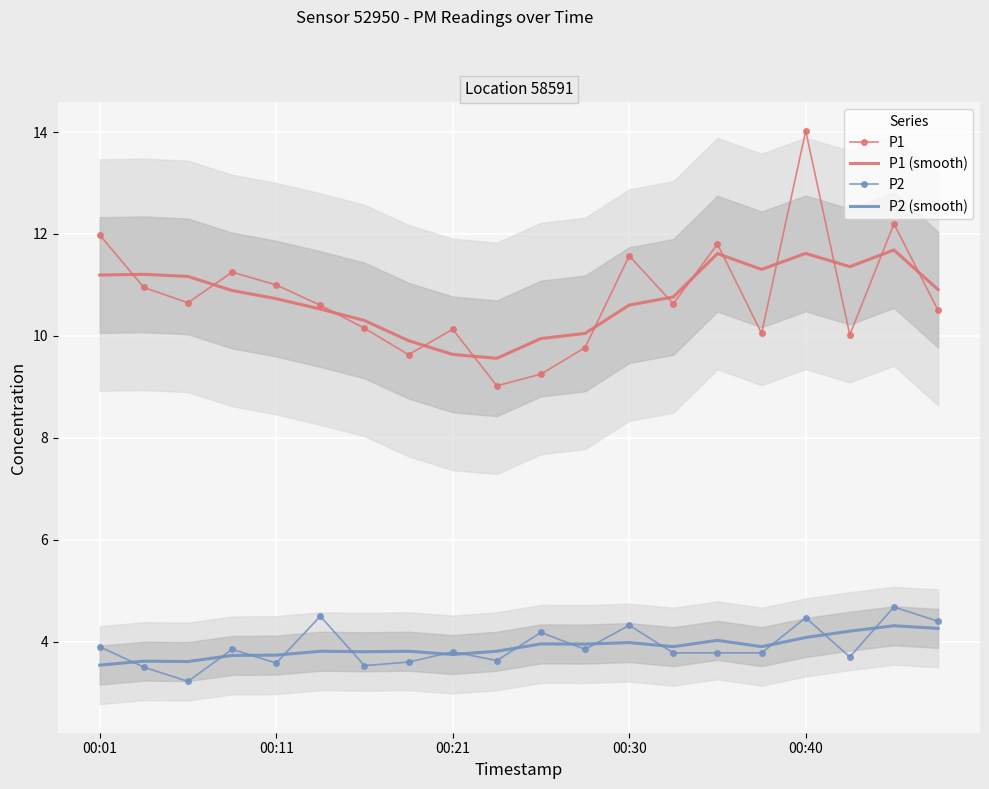

What is the smallest value displayed?

3.2